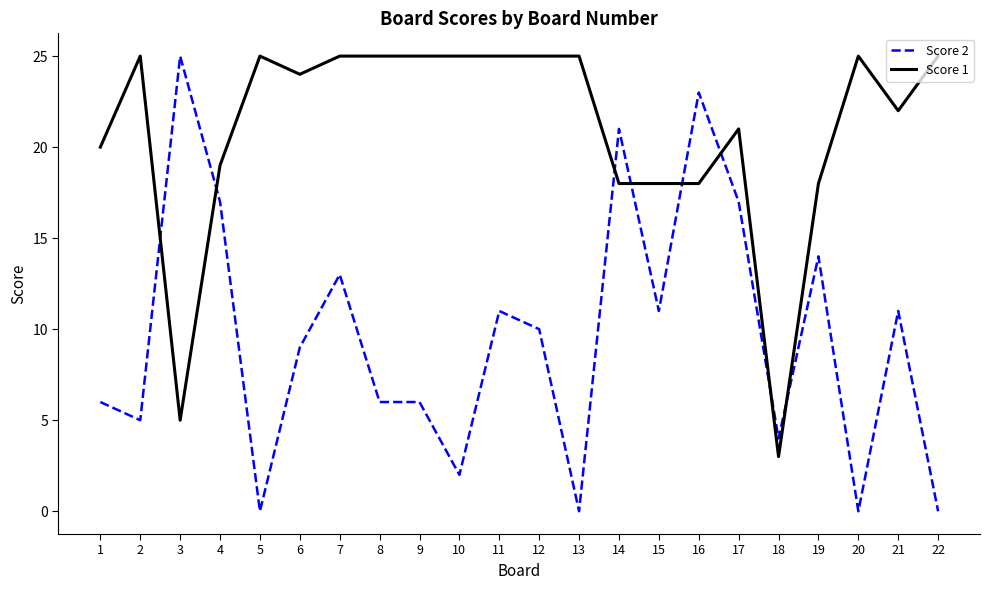

How many intersections are there between Score 2 and Score 1?

8